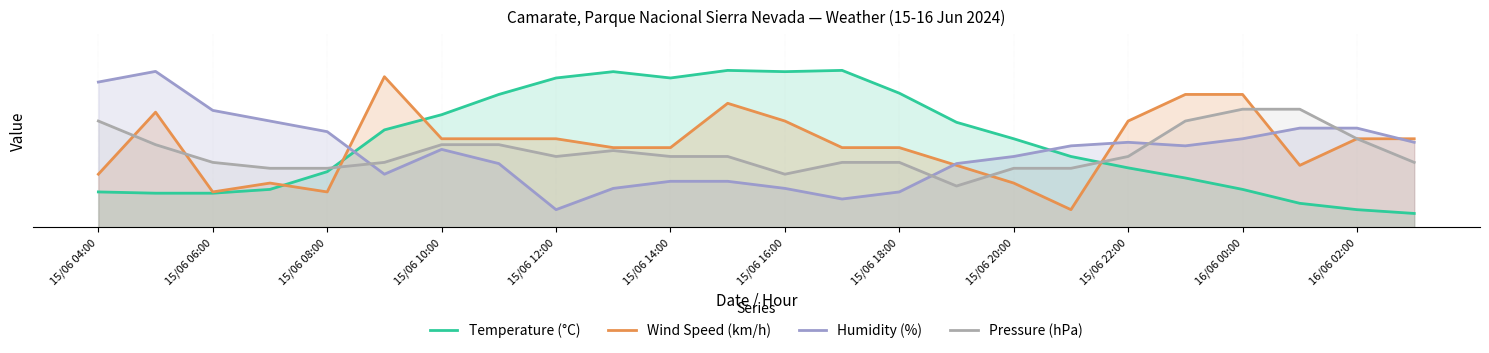

Which has a higher value, 13 or 14?

13